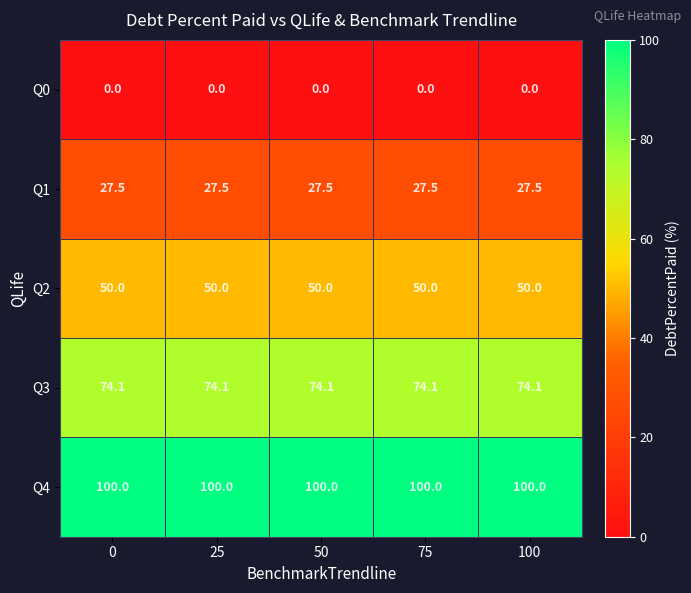

What value does the Q3 series have at 25?

74.1